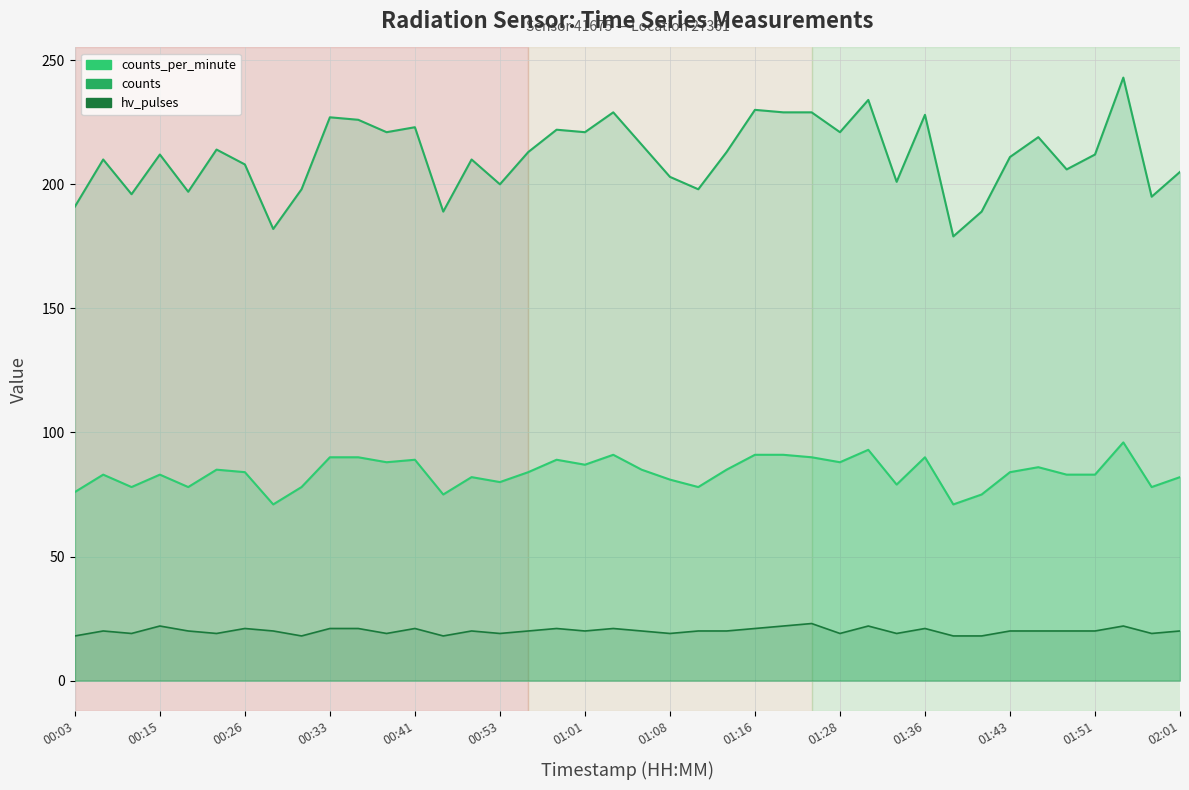

Reading right to left, extract all data points from this chart.

counts_per_minute: 82	78	96	83	83	86	84	75	71	90	79	93	88	90	91	91	85	78	81	85	91	87	89	84	80	82	75	89	88	90	90	78	71	84	85	78	83	78	83	76
hv_pulses: 20	19	22	20	20	20	20	18	18	21	19	22	19	23	22	21	20	20	19	20	21	20	21	20	19	20	18	21	19	21	21	18	20	21	19	20	22	19	20	18
counts: 205	195	243	212	206	219	211	189	179	228	201	234	221	229	229	230	213	198	203	216	229	221	222	213	200	210	189	223	221	226	227	198	182	208	214	197	212	196	210	191